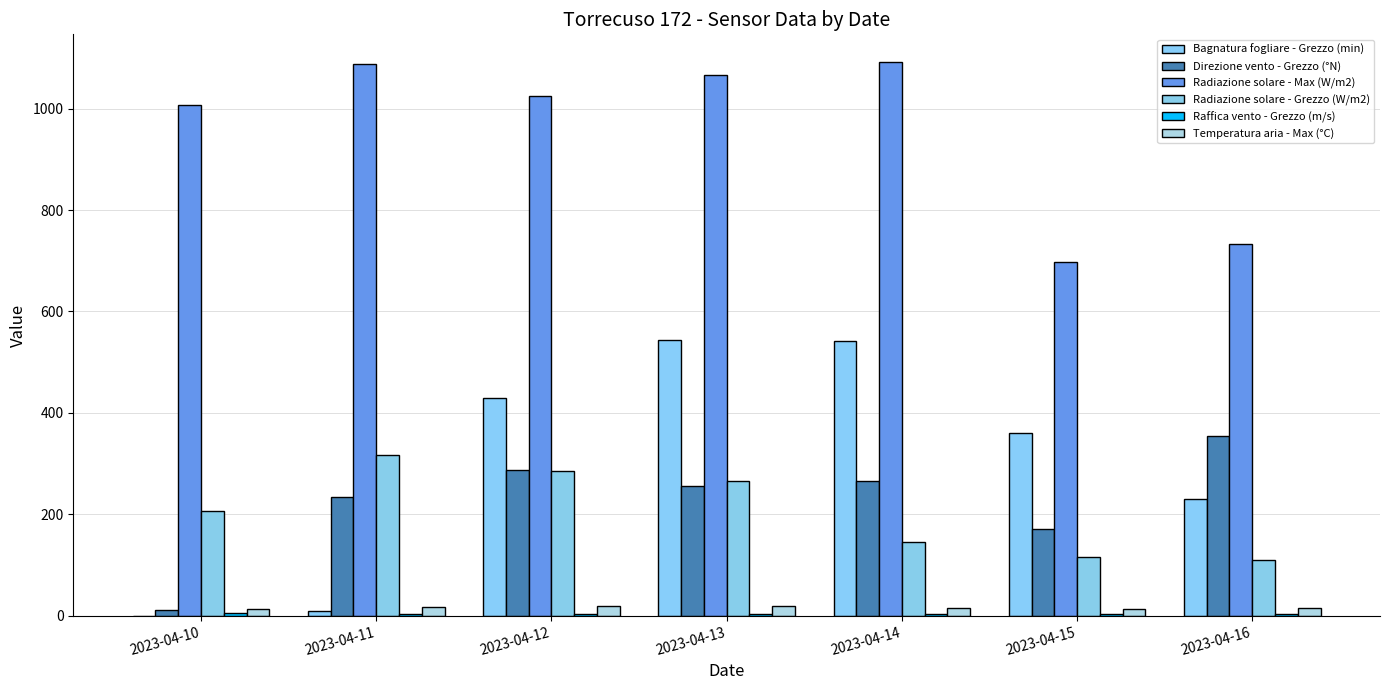

Which has a higher value, 2023-04-10 or 2023-04-15?

2023-04-15